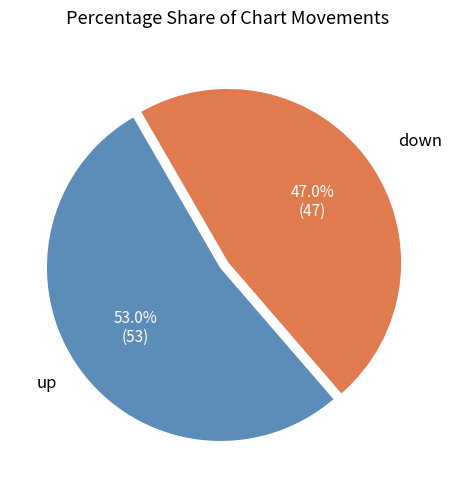

Does any single category account for the majority?

Yes